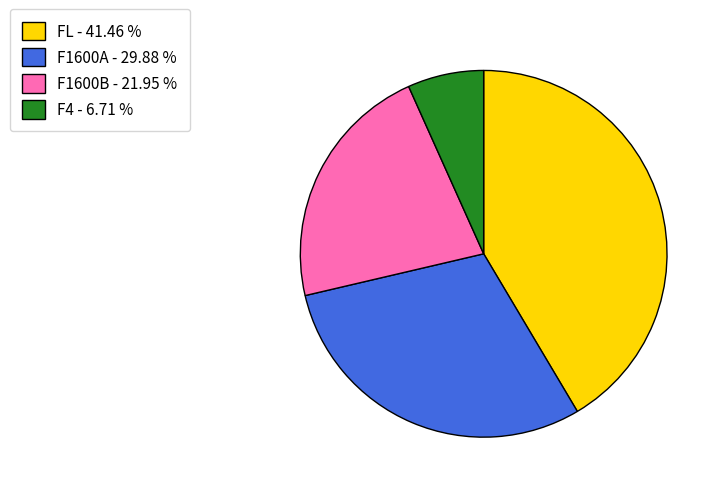

Do F4 - 6.71 % and FL - 41.46 % together represent more than half of the pie?

No